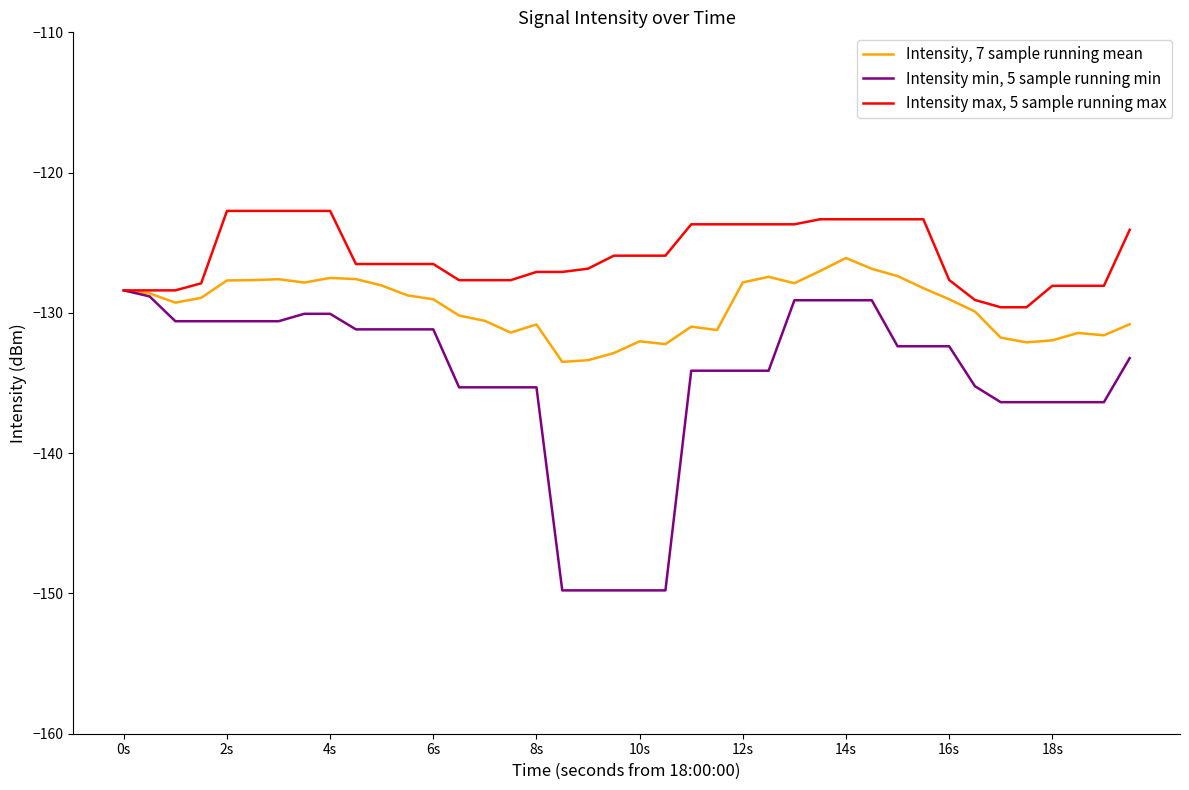

Which series has the widest spread of values?

Intensity min, 5 sample running min